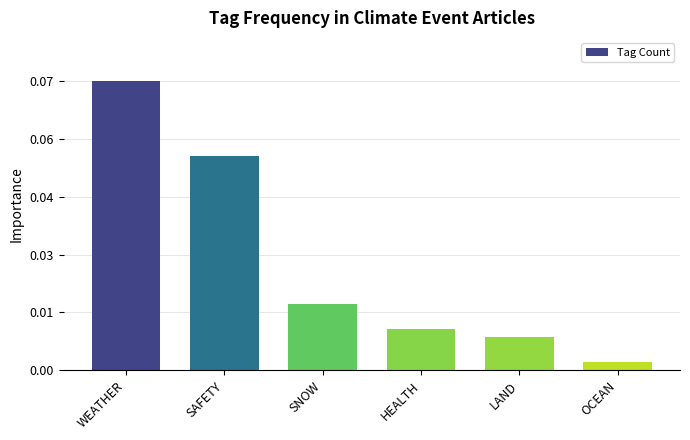

List the labels in order of value, smallest first.

OCEAN, LAND, HEALTH, SNOW, SAFETY, WEATHER